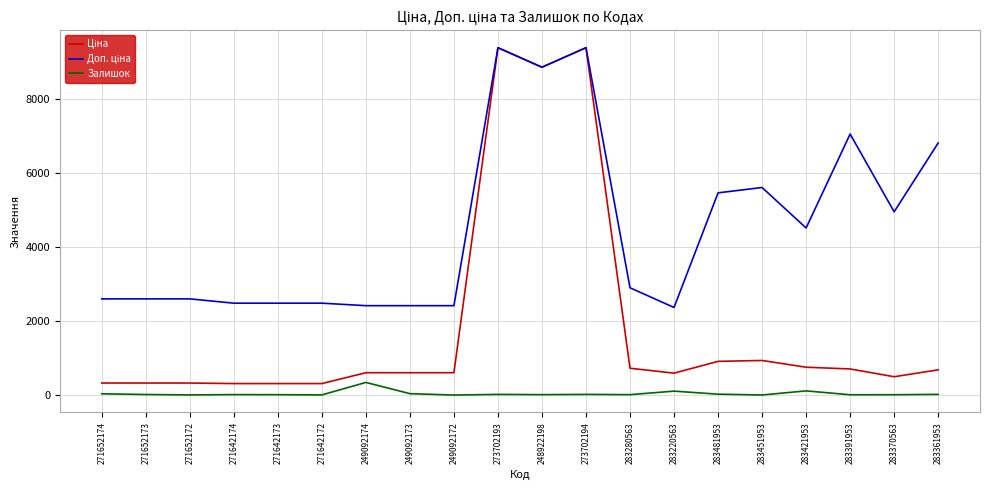

What is the greatest value displayed?

9384.0